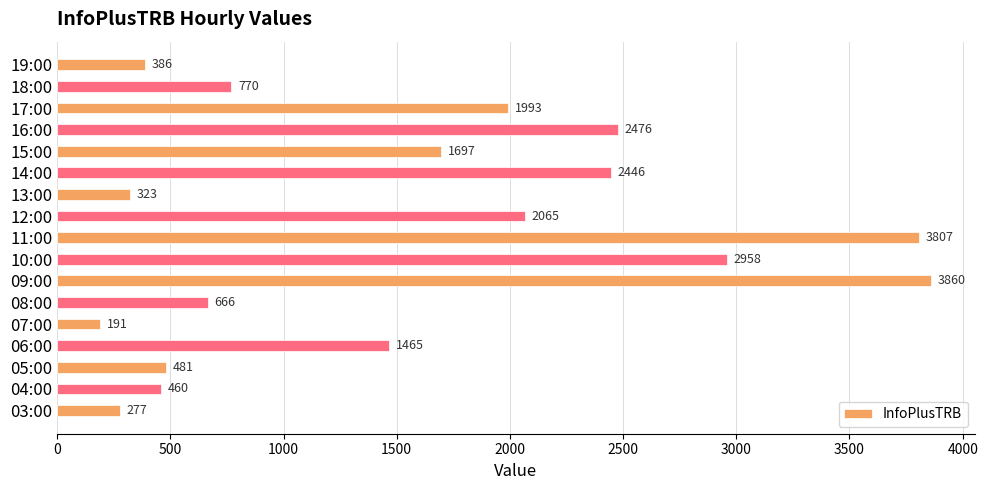

What is the value of the 8th bar from the left?

2958